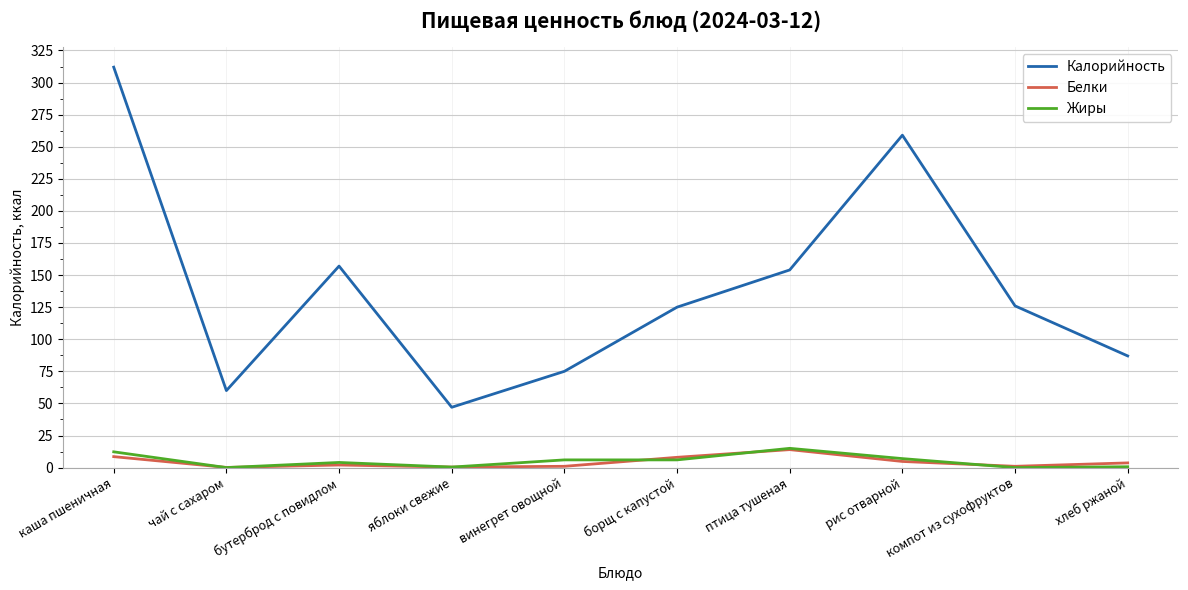

Which category has the lowest value in the Калорийность series?

яблоки свежие